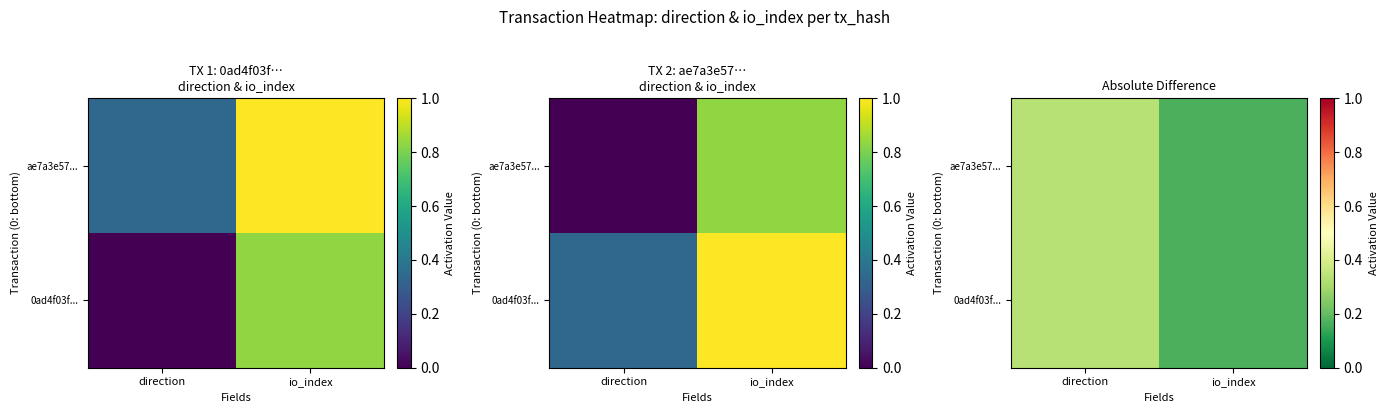

True or false: 0ad4f03f... has a value of 0.1 at io_index.

False